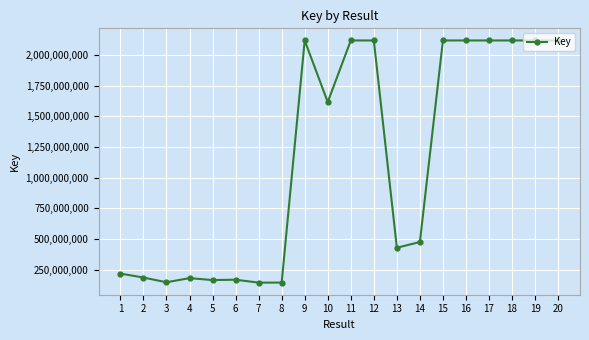

The value at 12 is 672699044. True or false?

False